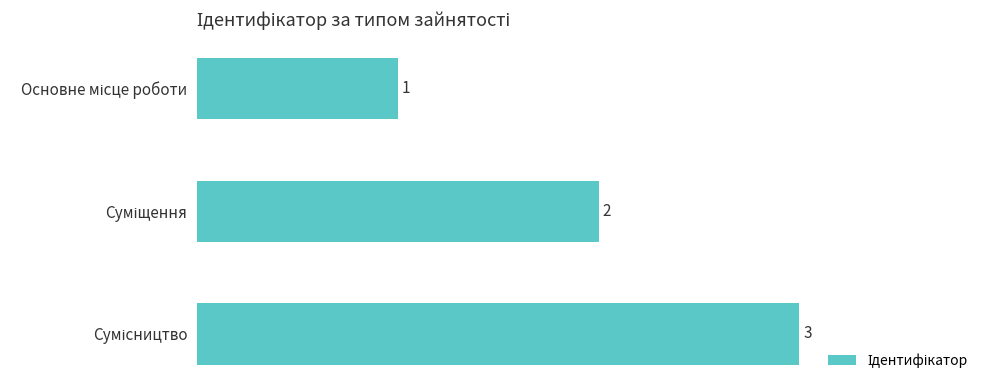

What is the maximum value shown in the chart?

3